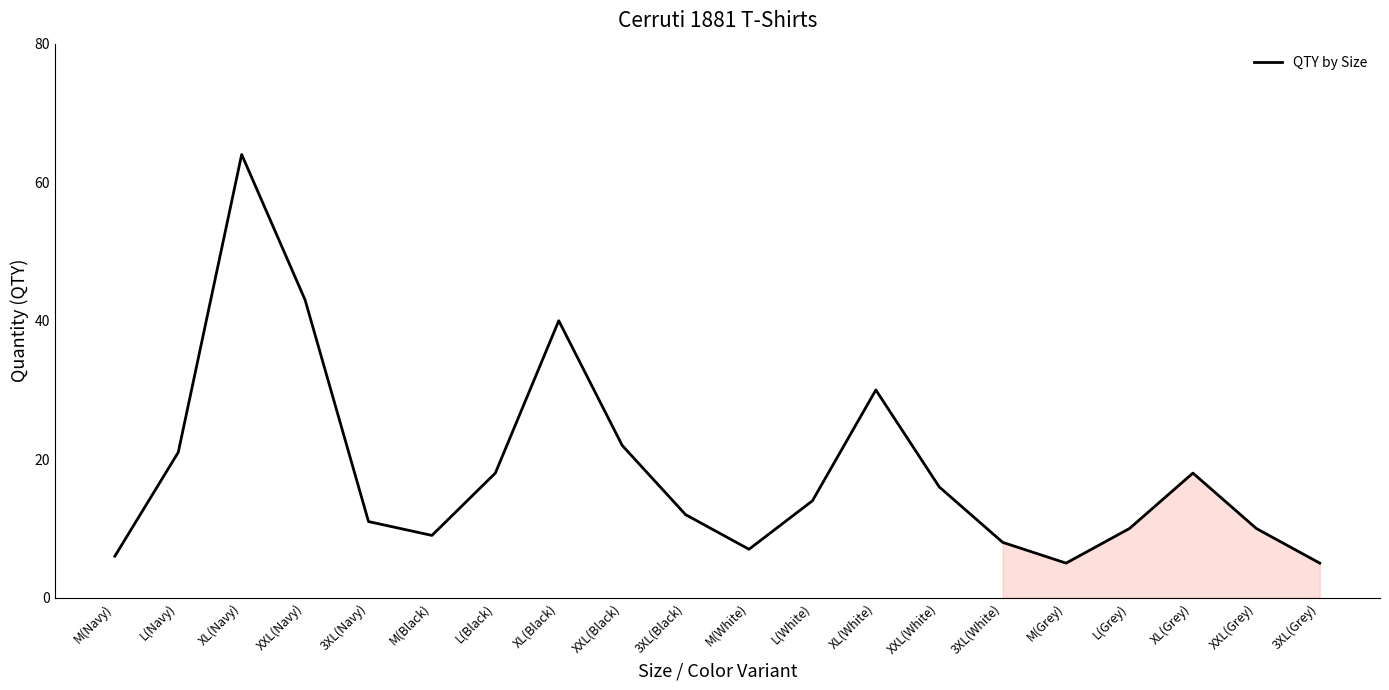

What is the smallest value displayed?

5